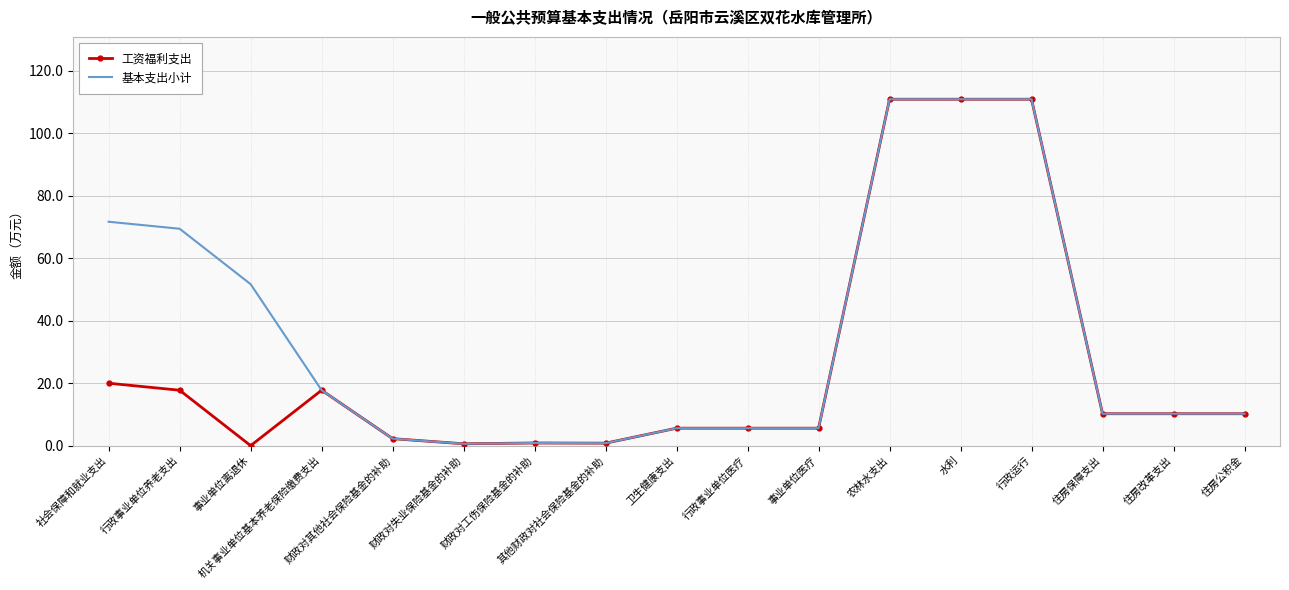

The 工资福利支出 series shows 110.9 at 水利. True or false?

True